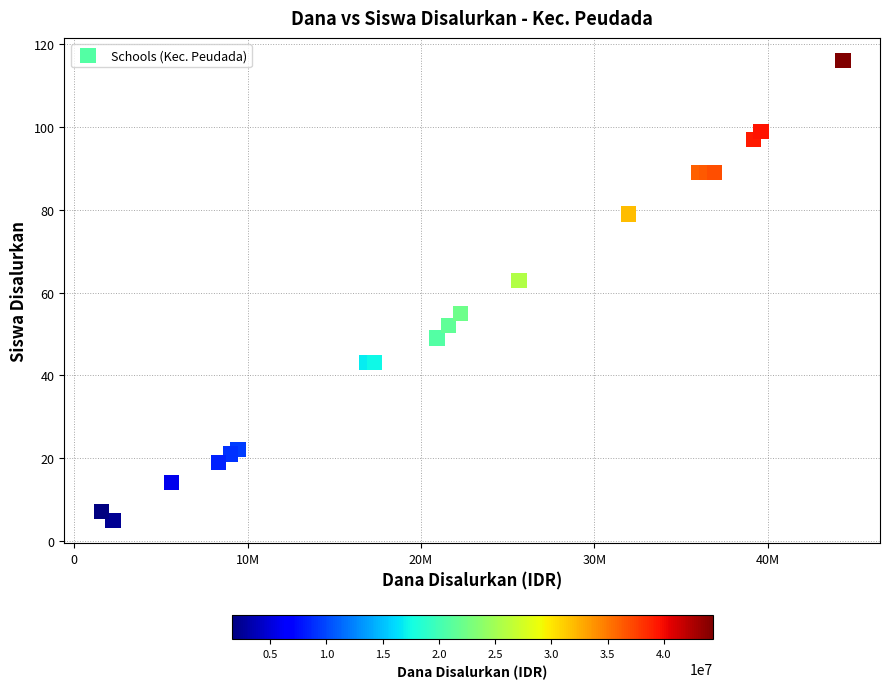

What Y value in the scatter plot is closest to 60?

63